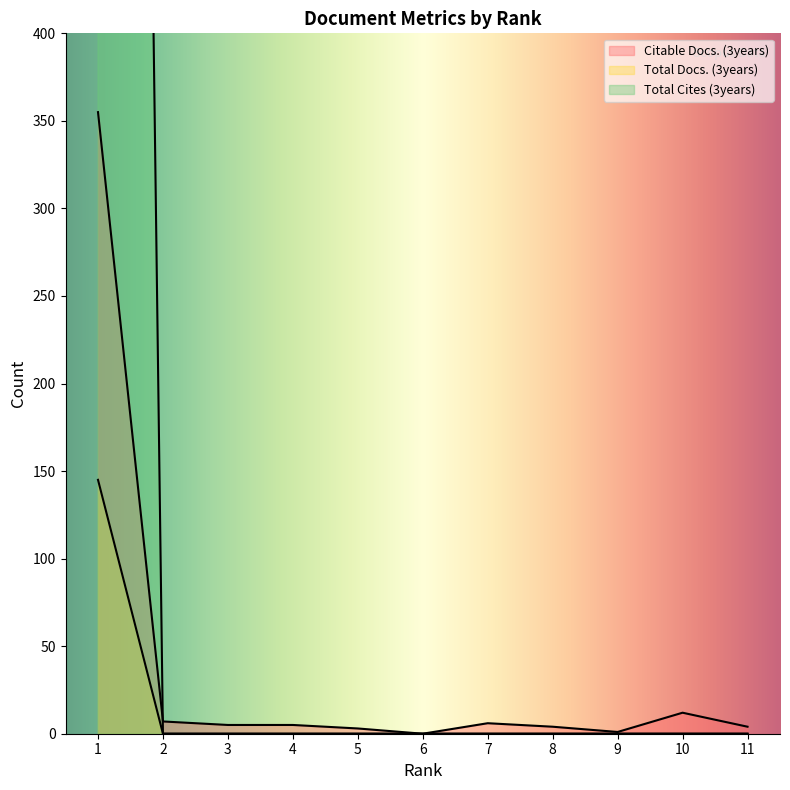

What is the average value of the Total Cites (3years) series?

13